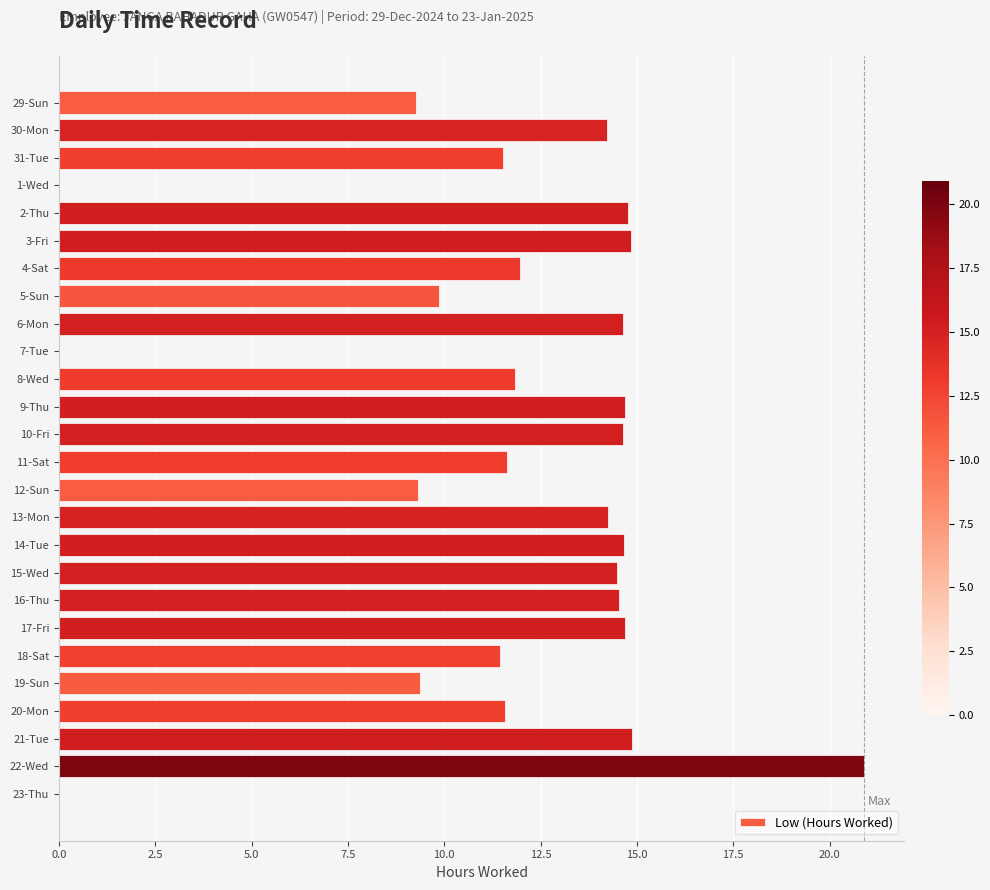

Count the number of categories in the chart.

26